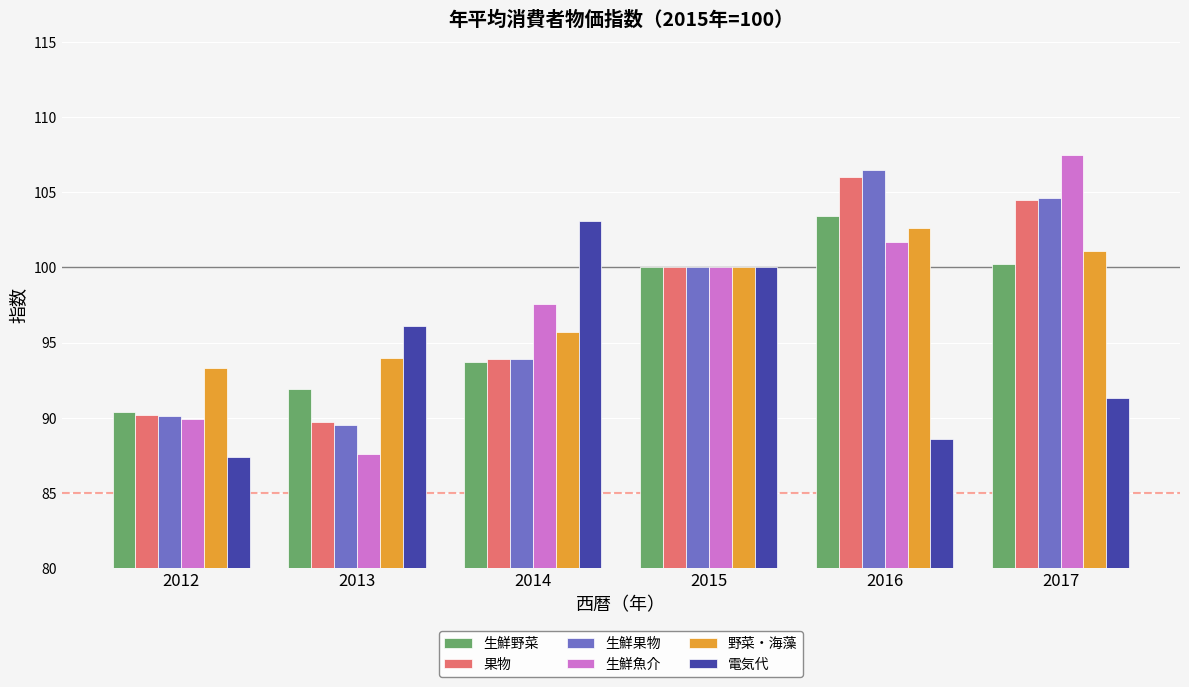

At how many categories does at least one series exceed 98?

4